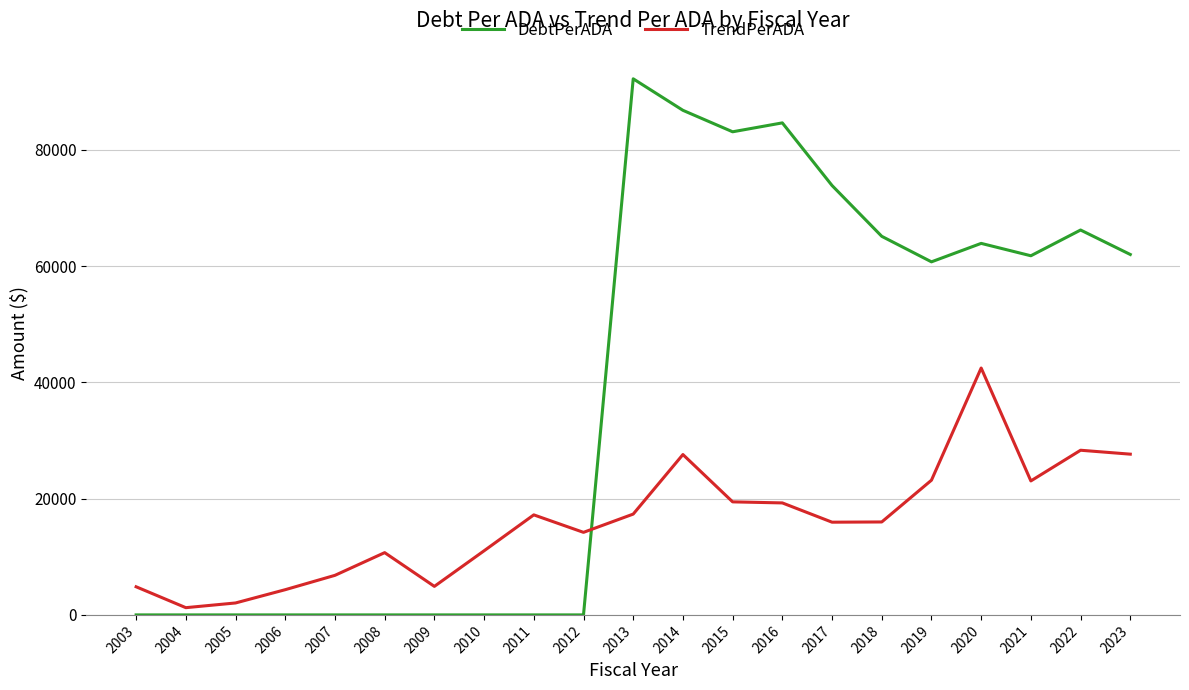

What is the maximum value for DebtPerADA?

92219.9